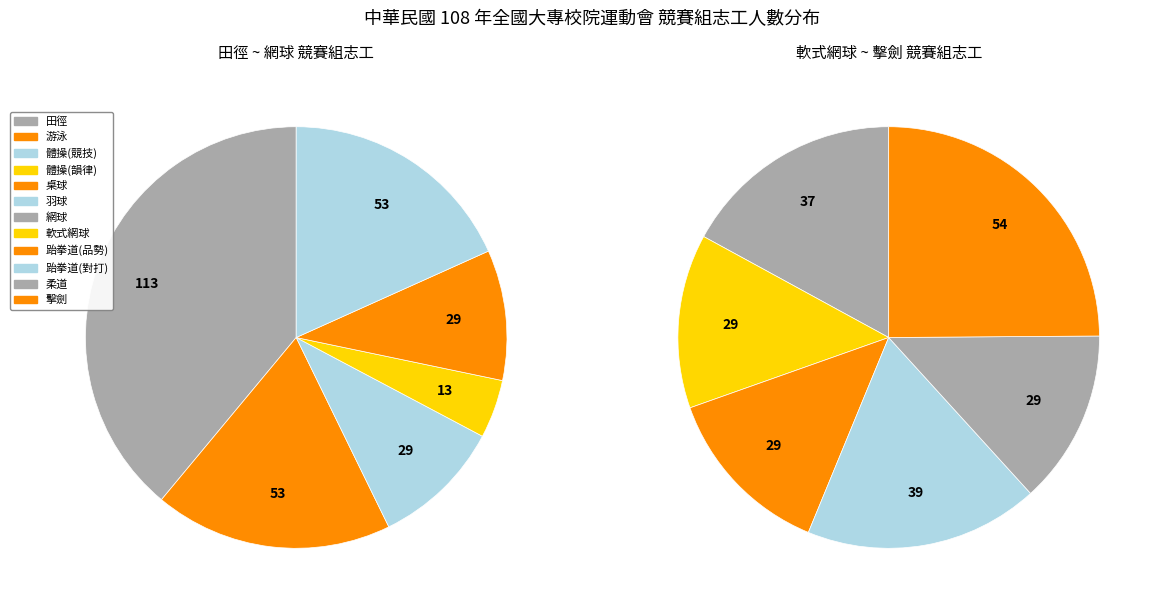

To the nearest percent, what percentage of the pie is 游泳?

10%